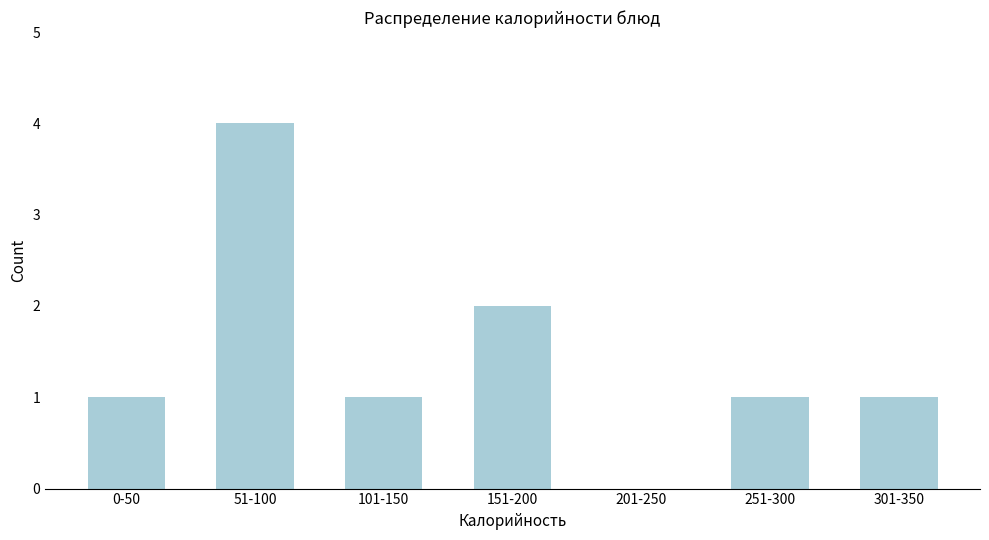

Reading left to right, what are all the values shown in this chart?

0-50=1	51-100=4	101-150=1	151-200=2	201-250=0	251-300=1	301-350=1